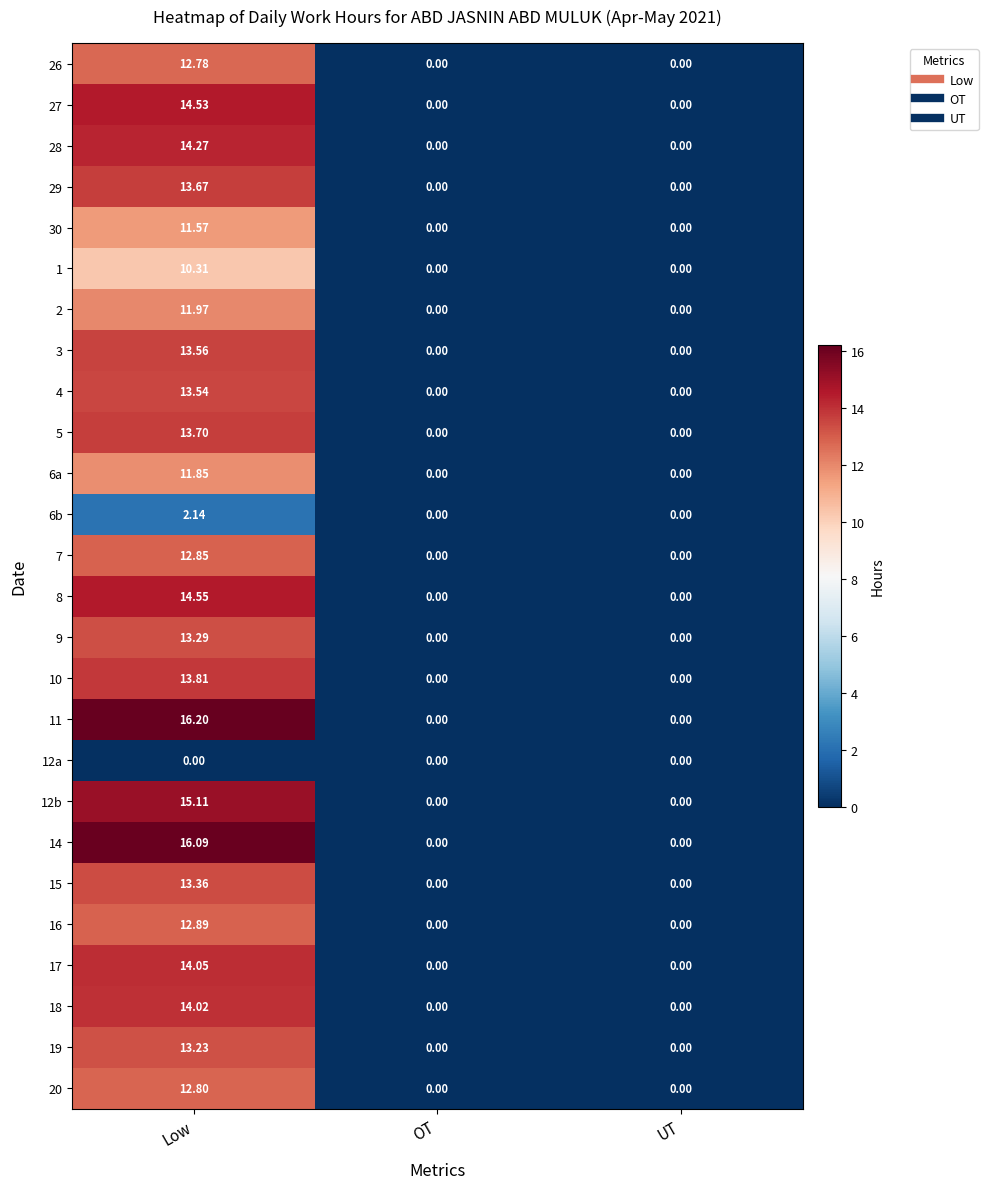

At which category is the sum across all series the highest?

Low